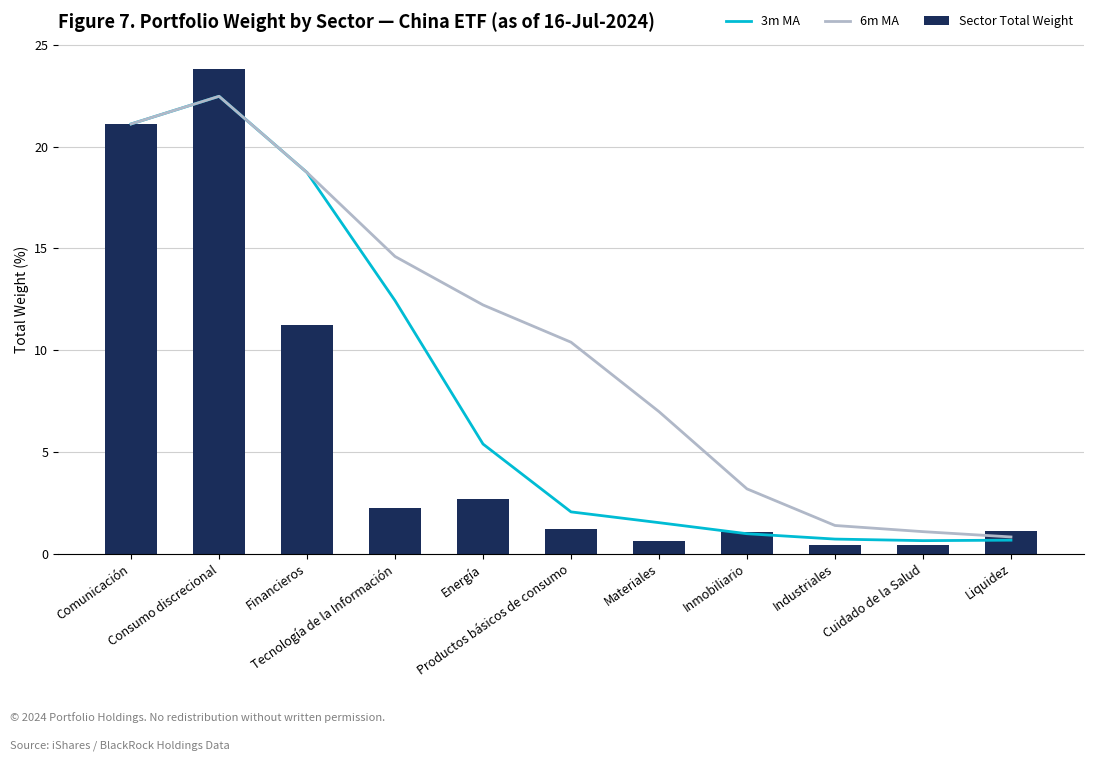

Which series has the largest range (max minus min)?

Sector Total Weight